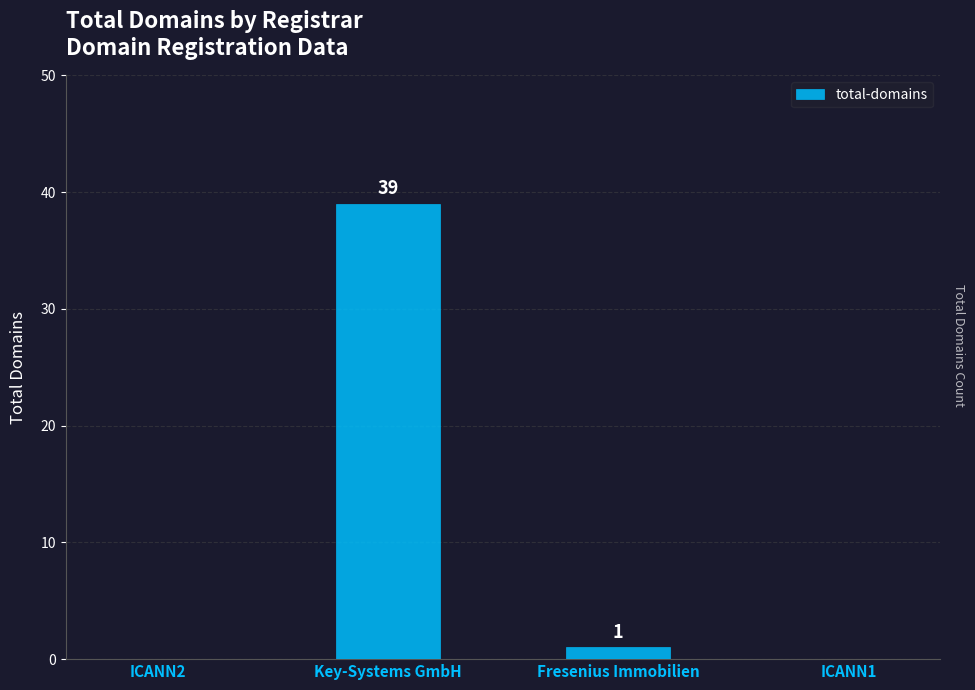

True or false: the data shows 15 at ICANN1.

False